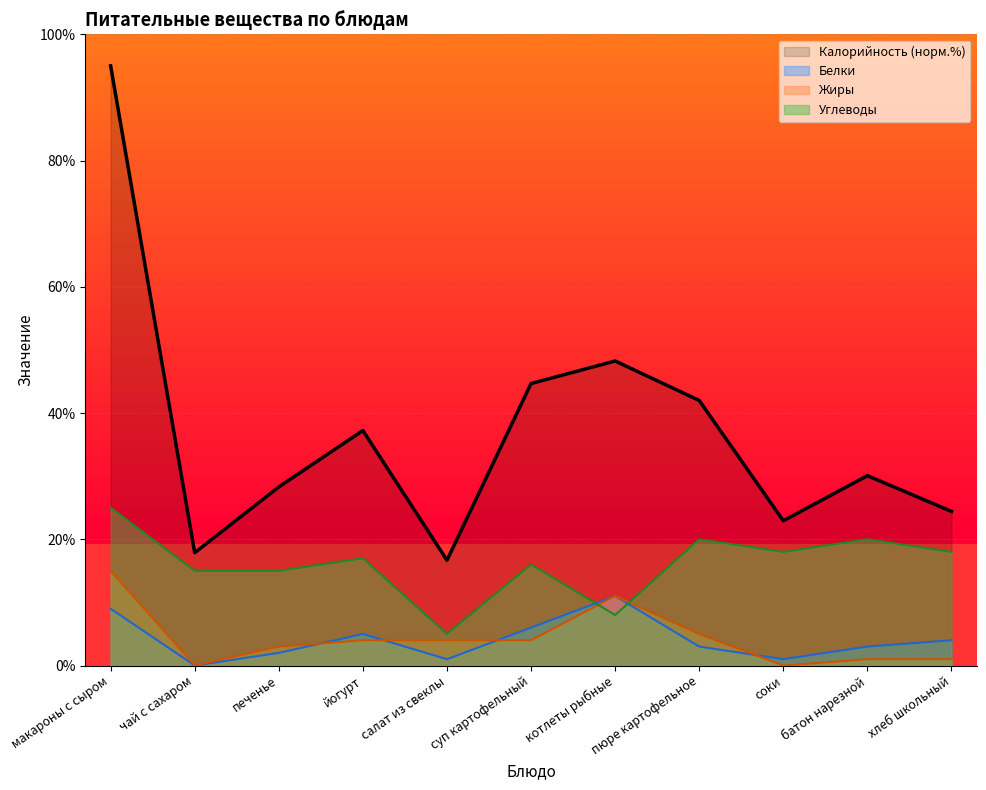

Is it true that Жиры equals 1.0 at батон нарезной?

True